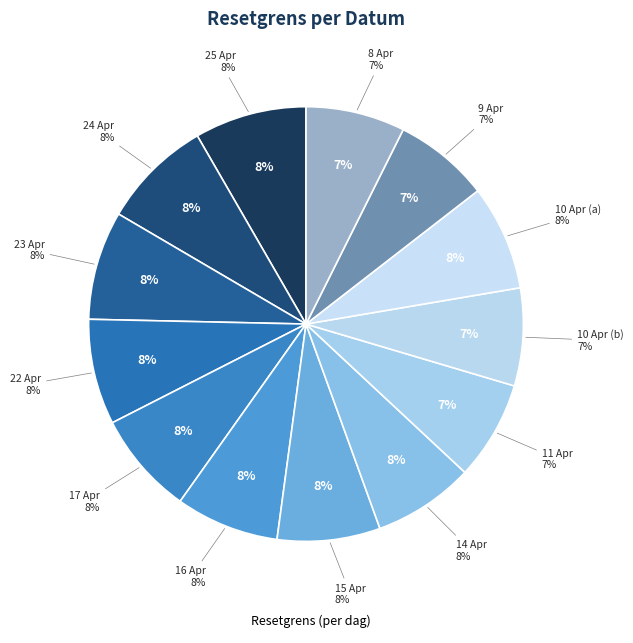

Count the number of slices in the pie.

13